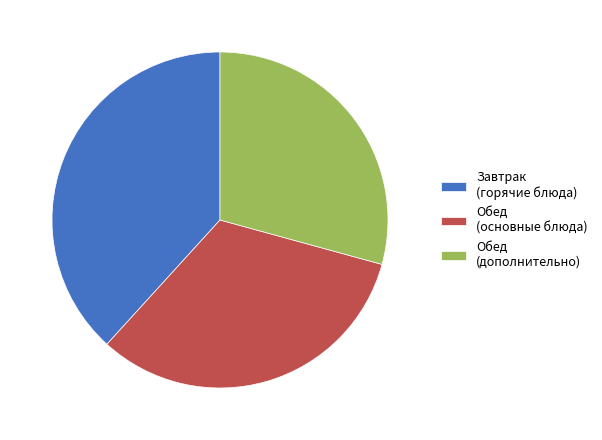

Count the number of slices in the pie.

3